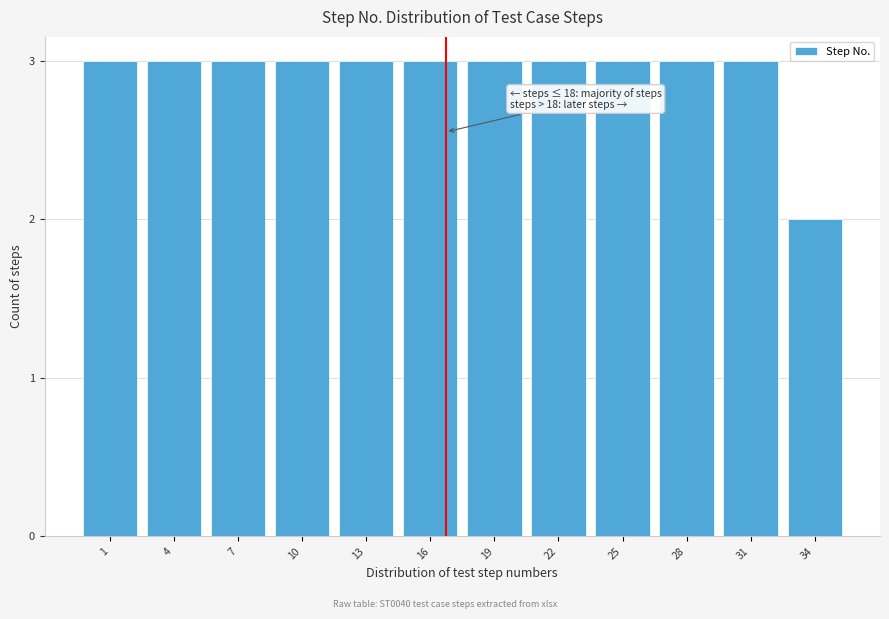

Reading right to left, extract all data points from this chart.

2	3	3	3	3	3	3	3	3	3	3	3